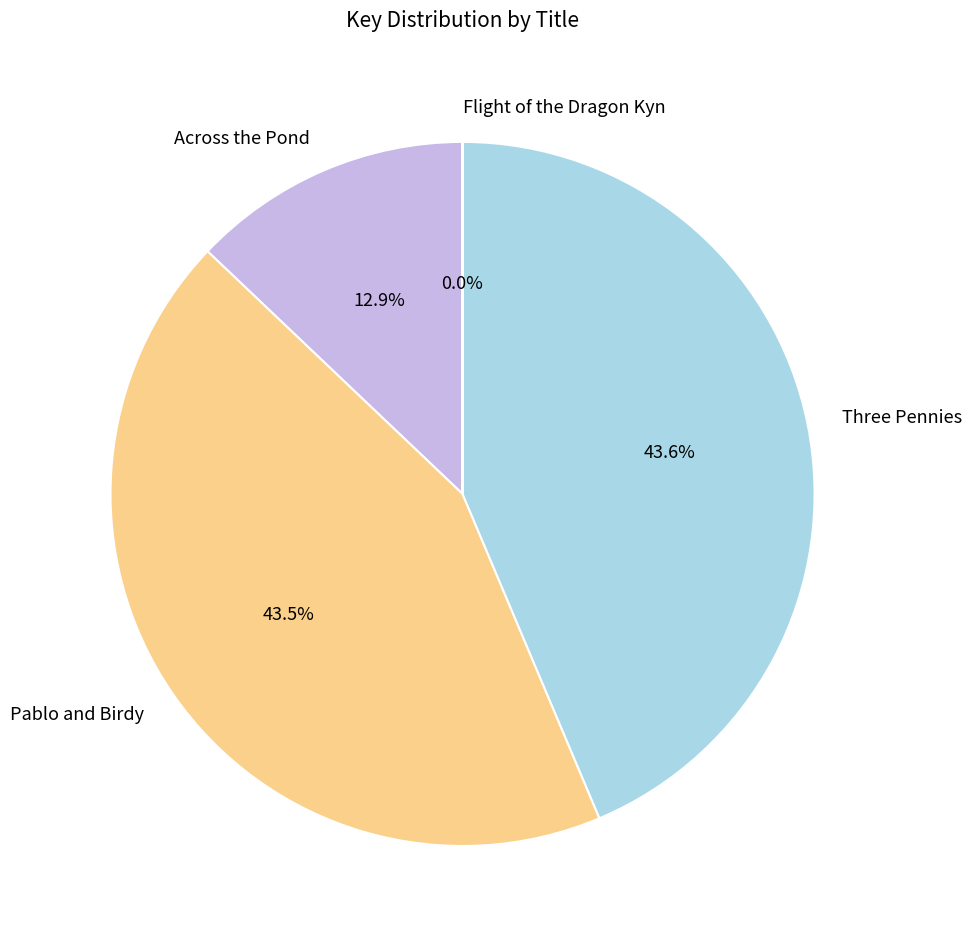

Do Pablo and Birdy and Three Pennies together represent more than half of the pie?

Yes